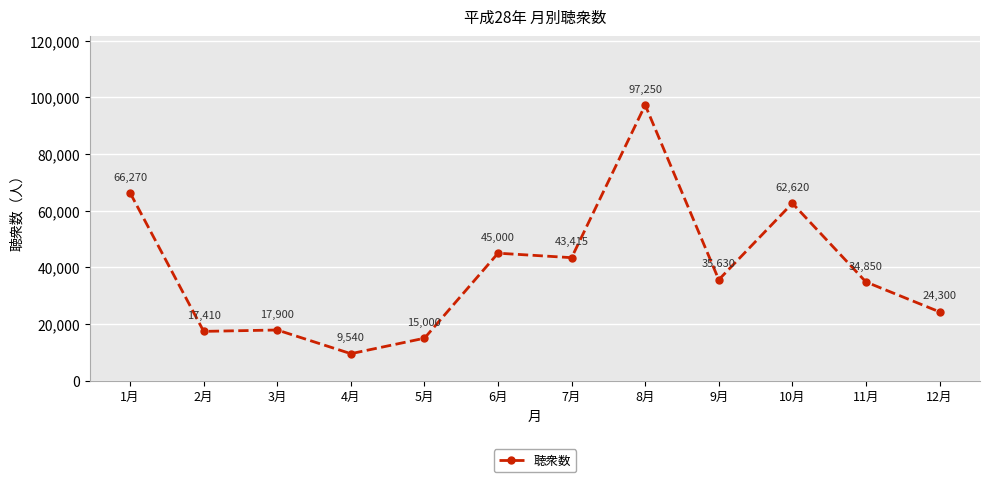

What is the sum of all values?

469185